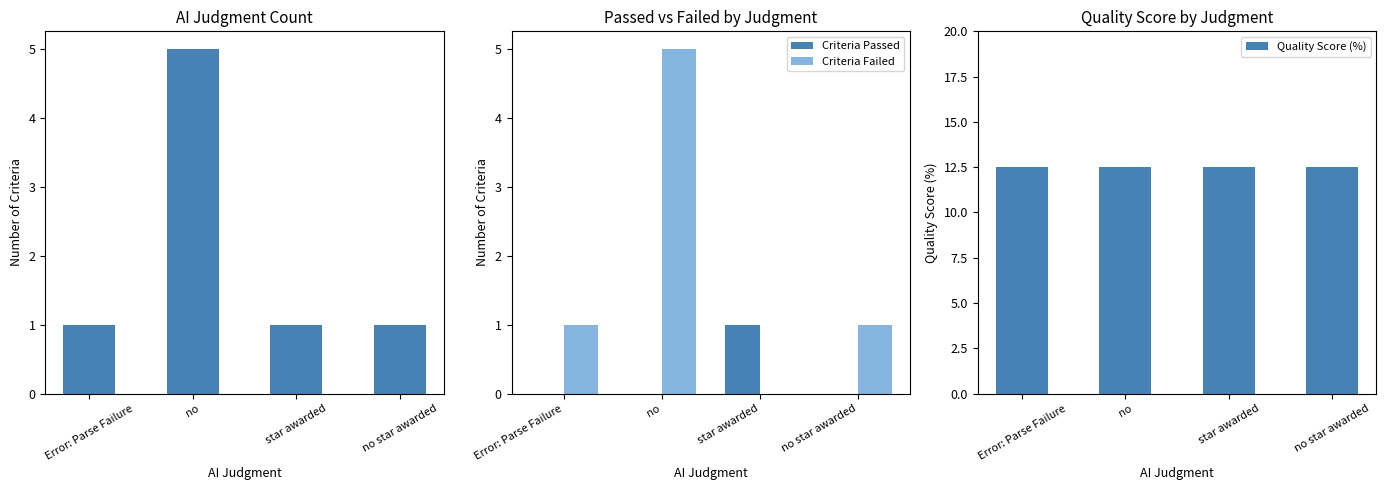

At how many categories does at least one series exceed 3?

4